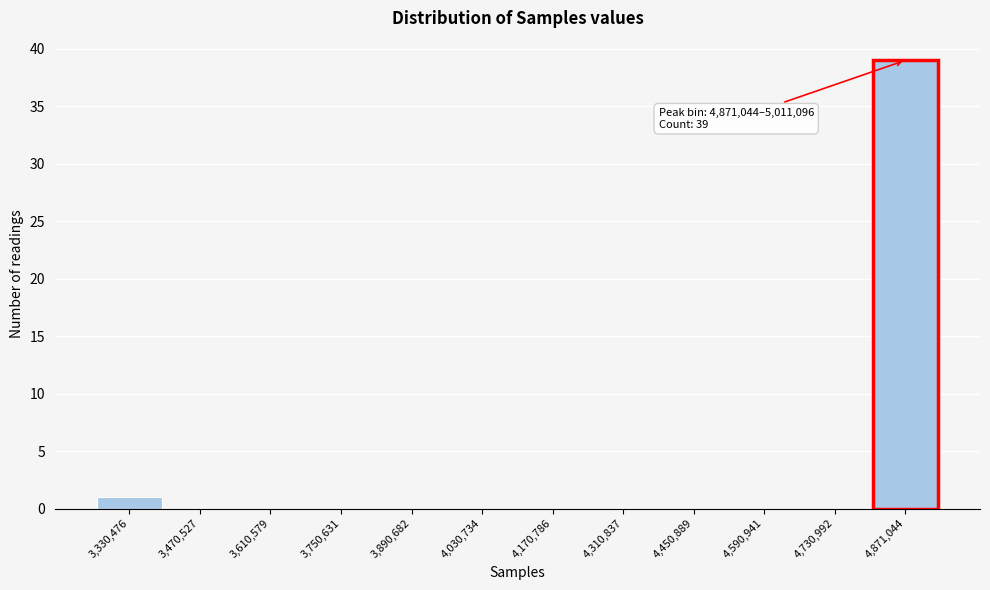

Reading left to right, list all the values displayed in this chart.

3,330,476=1	3,470,527=0	3,610,579=0	3,750,631=0	3,890,682=0	4,030,734=0	4,170,786=0	4,310,837=0	4,450,889=0	4,590,941=0	4,730,992=0	4,871,044=39